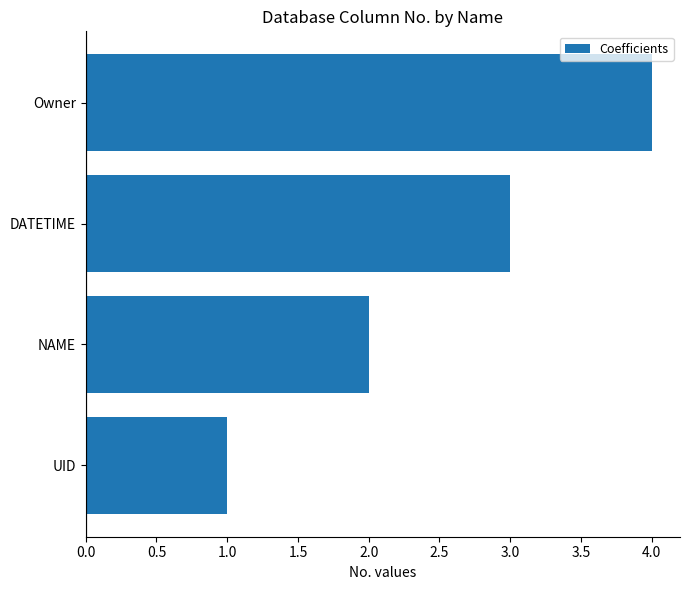

Which has a higher value, DATETIME or Owner?

Owner